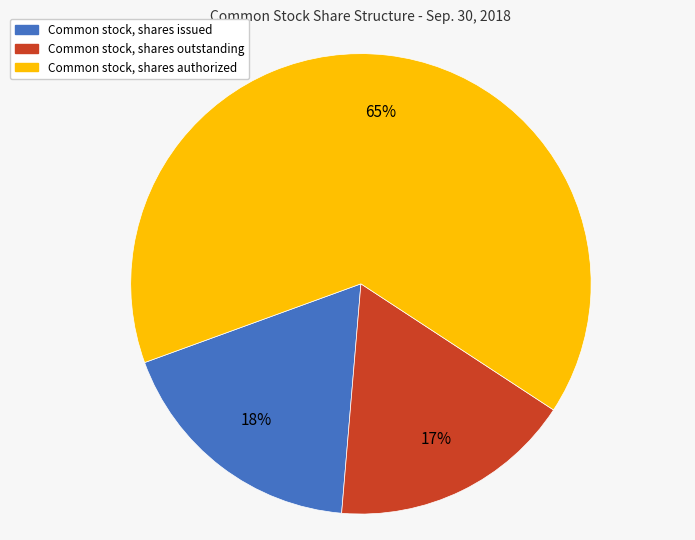

Is there a majority slice in this chart?

Yes